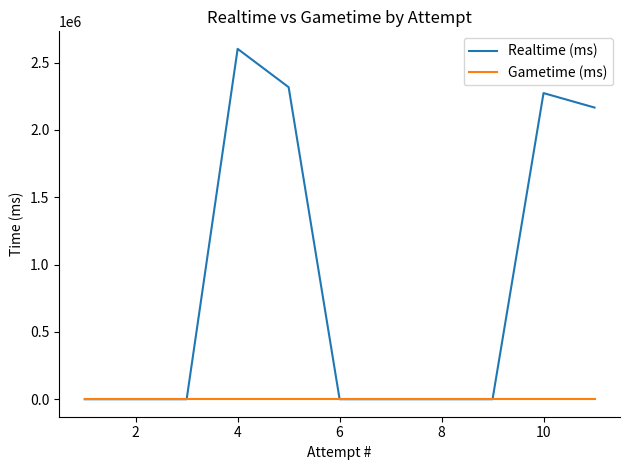

Rank the series by their average value, from lowest to highest.

Gametime (ms), Realtime (ms)